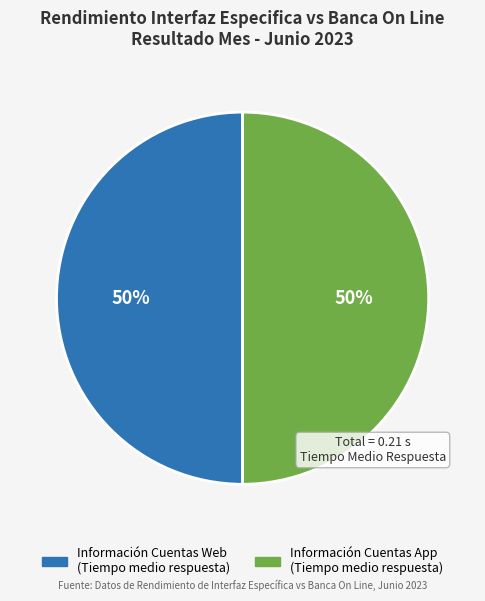

To the nearest percent, what is the average slice percentage?

50%